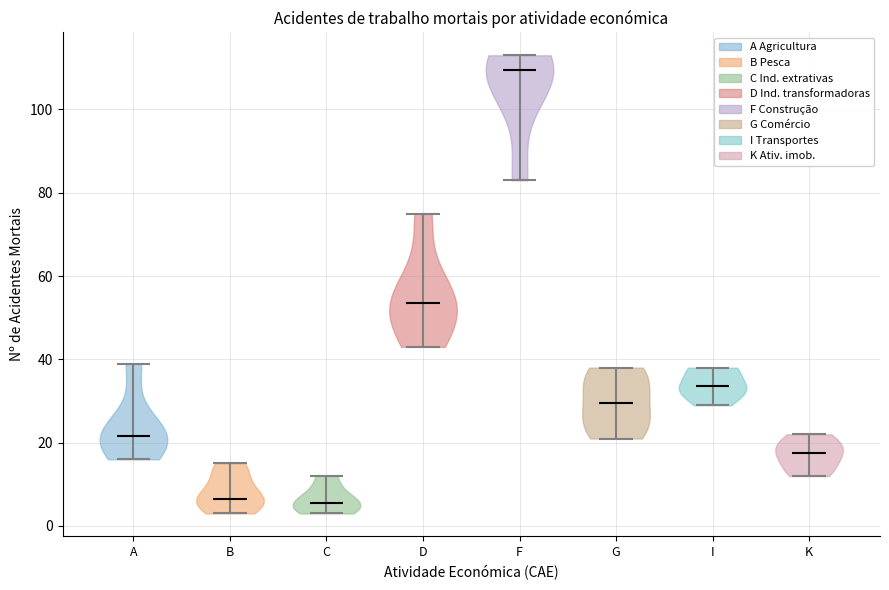

Where does the median line of the violin for B sit on the y-axis? The values are not printed on the chart, so give them approximately, as read against the axis.

6